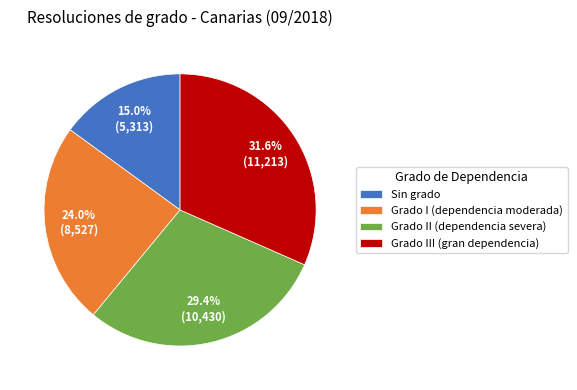

Do Grado II (dependencia severa) and Grado III (gran dependencia) together represent more than half of the pie?

Yes